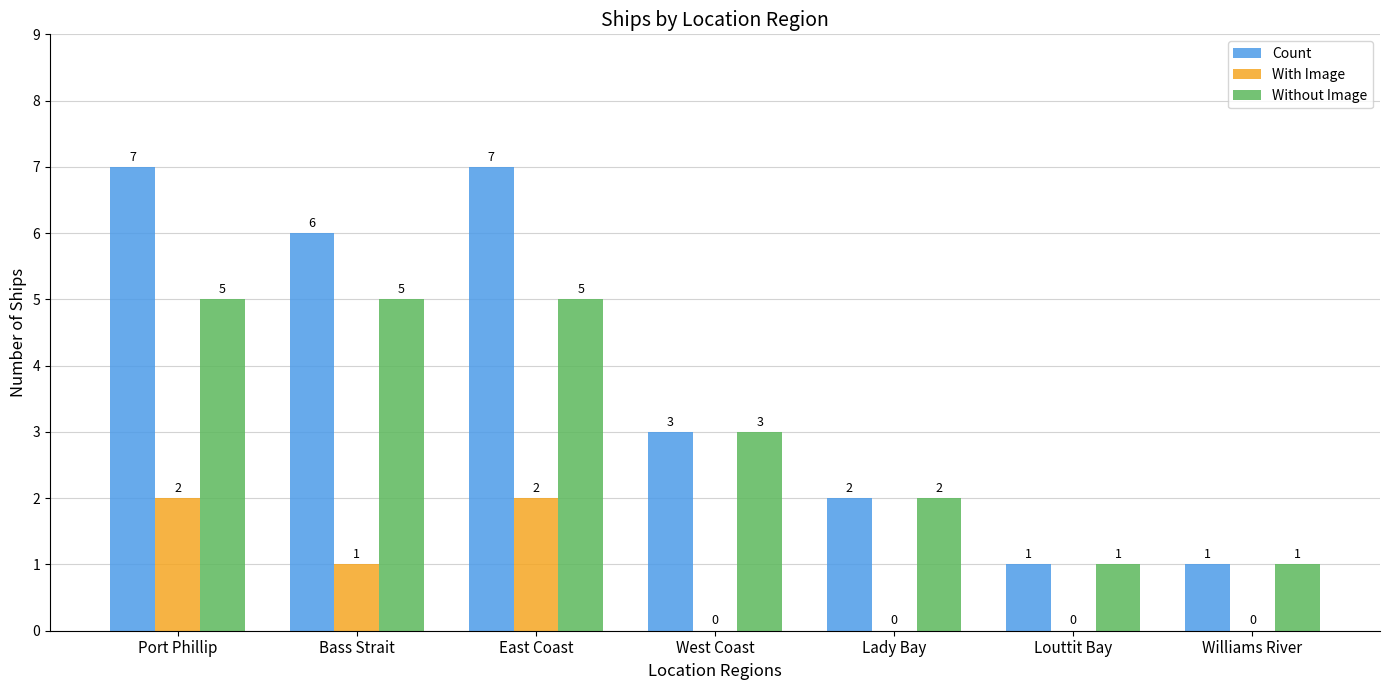

Reading left to right, list all the values displayed in this chart.

Count: 7	6	7	3	2	1	1
With Image: 2	1	2	0	0	0	0
Without Image: 5	5	5	3	2	1	1